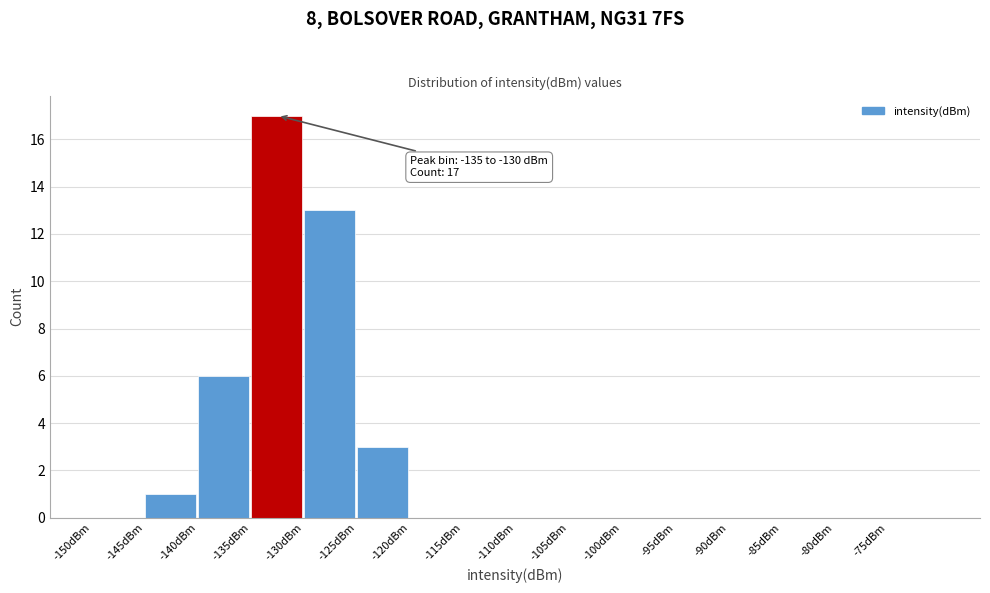

Over which range of the x-axis is the bar tallest?

-135 to -130